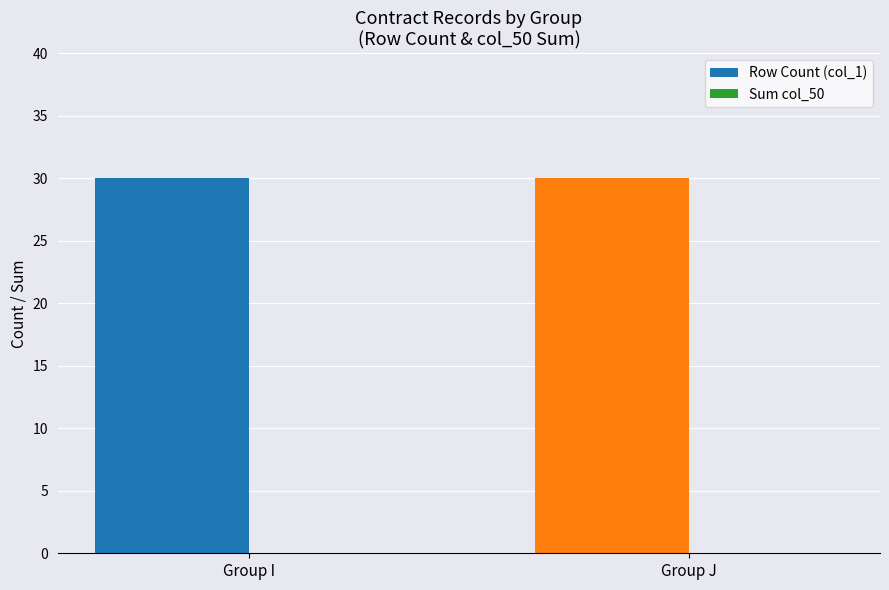

Which series has the largest total across all categories?

Row Count (col_1)